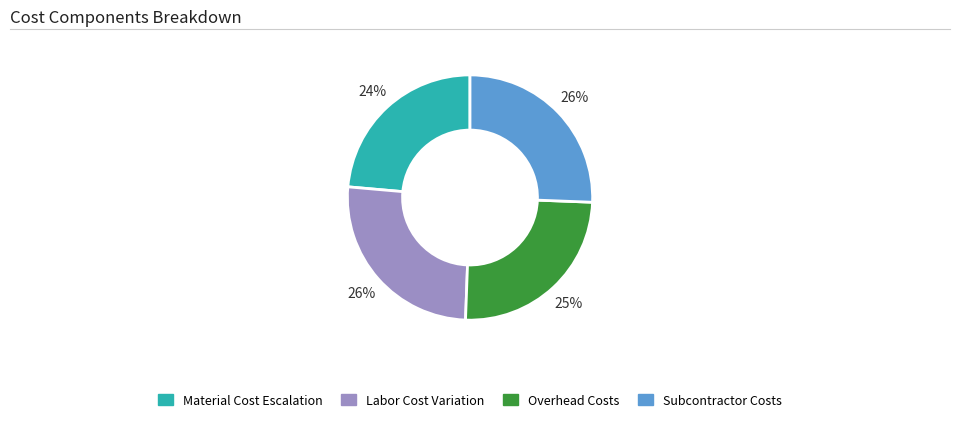

To the nearest percent, what is the difference between the largest and smallest slice percentages?

2%